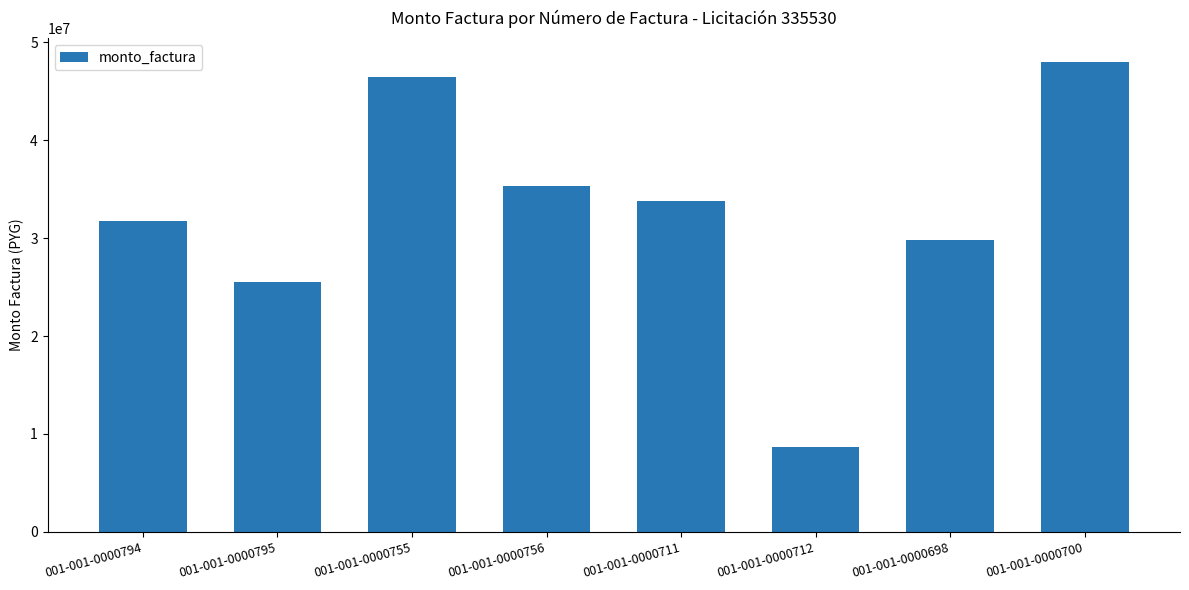

What is the difference between the values at 001-001-0000698 and 001-001-0000756?

5523078